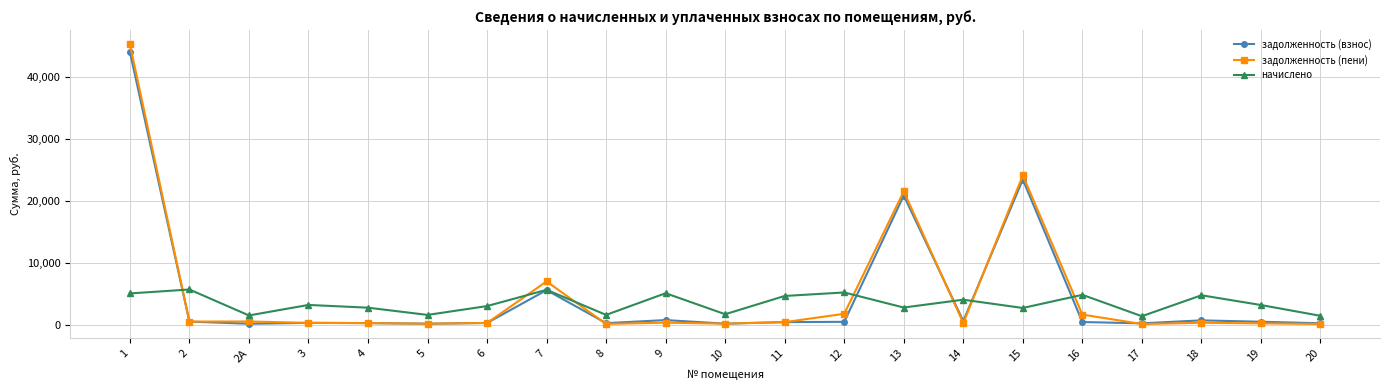

At which category is the sum across all series the highest?

1